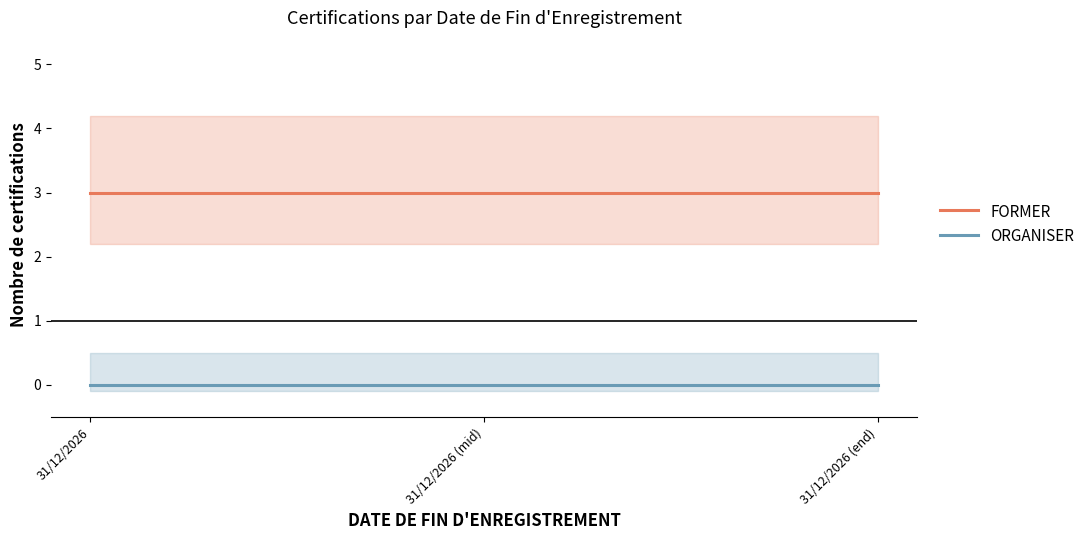

Which series changed the most between 31/12/2026 (mid) and 31/12/2026 (end)?

FORMER